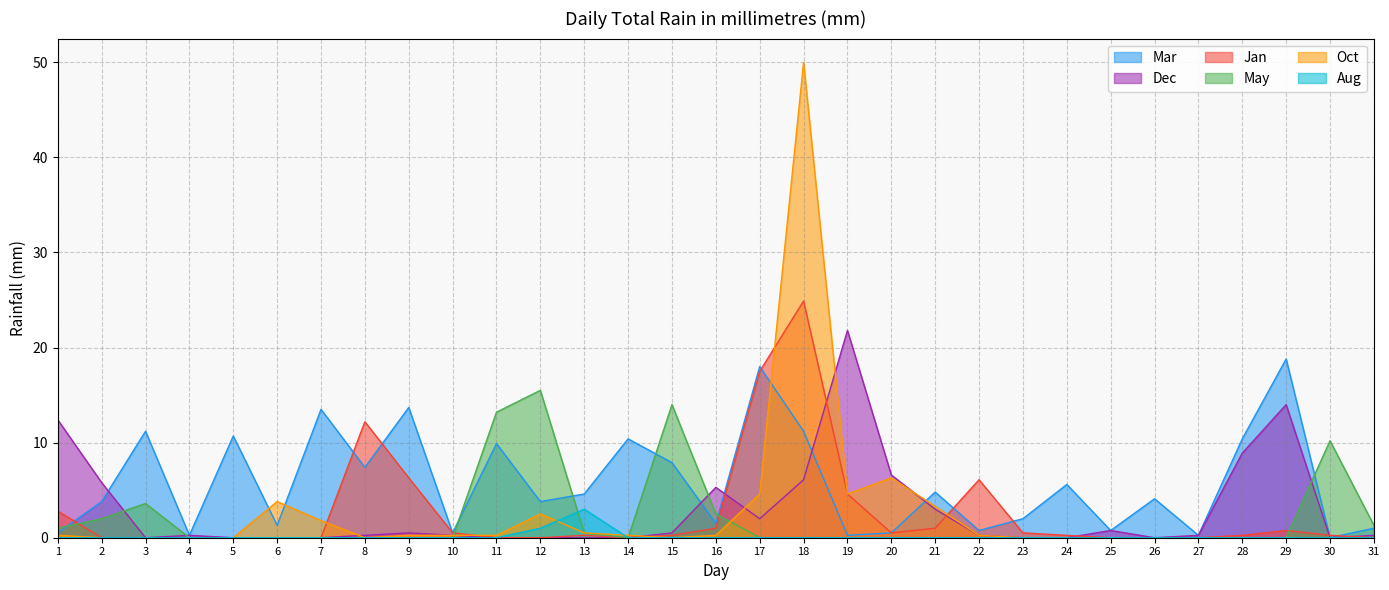

True or false: Mar and Aug intersect in this chart.

False